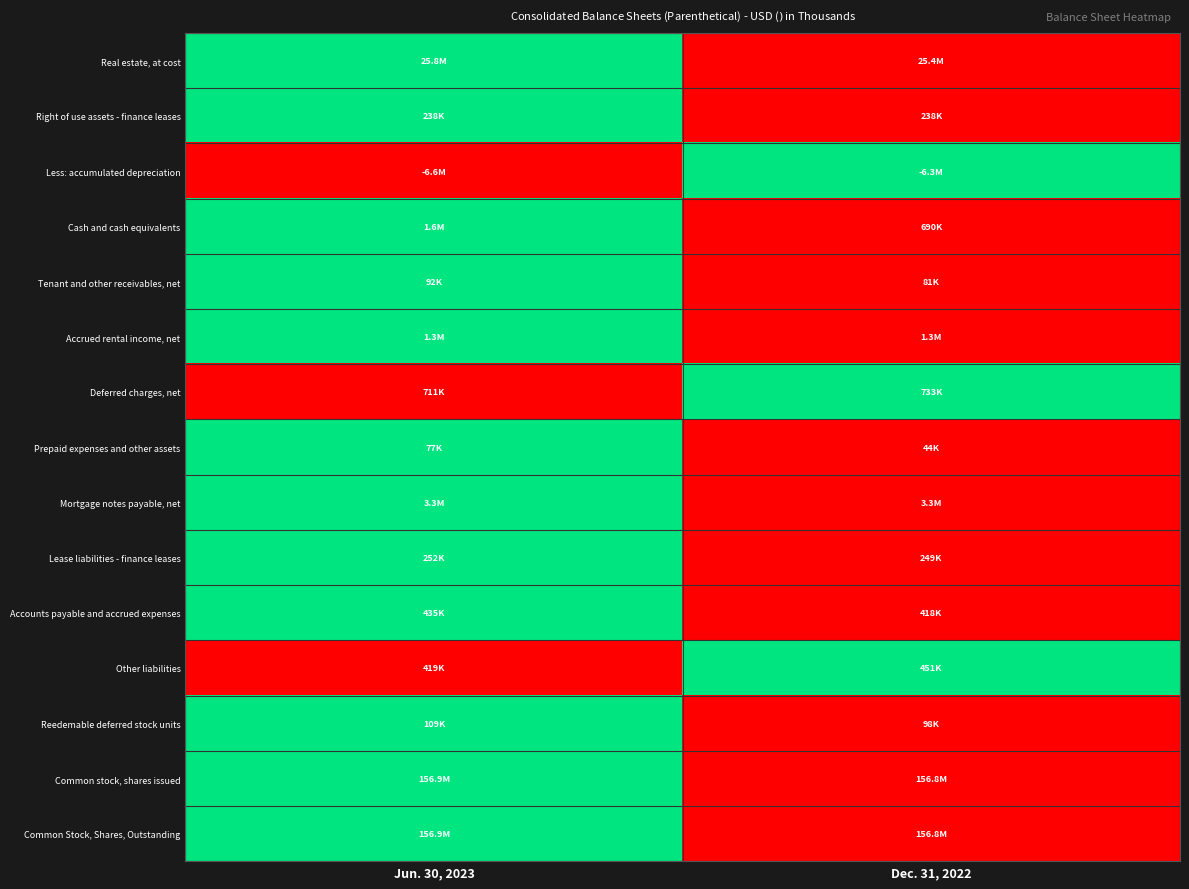

At which category is the sum across all series the highest?

Jun. 30, 2023